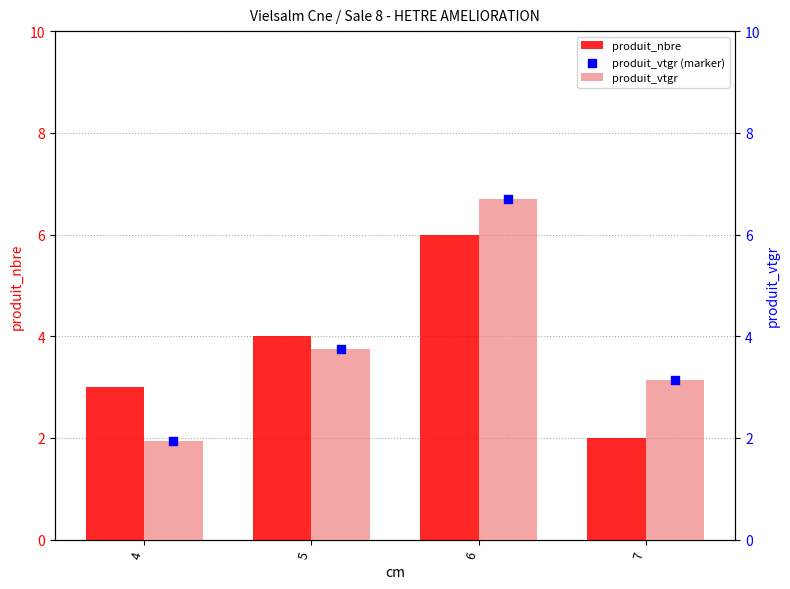

Is the value of produit_vtgr at 4 greater than the value of produit_nbre at 7?

No